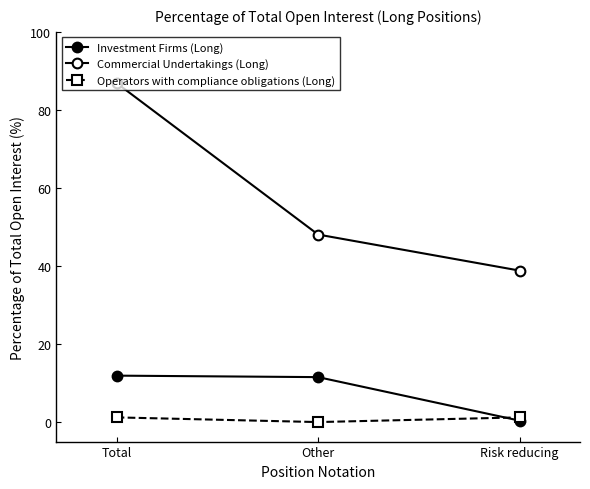

What is the spread (max minus min) of values at Total?

85.7